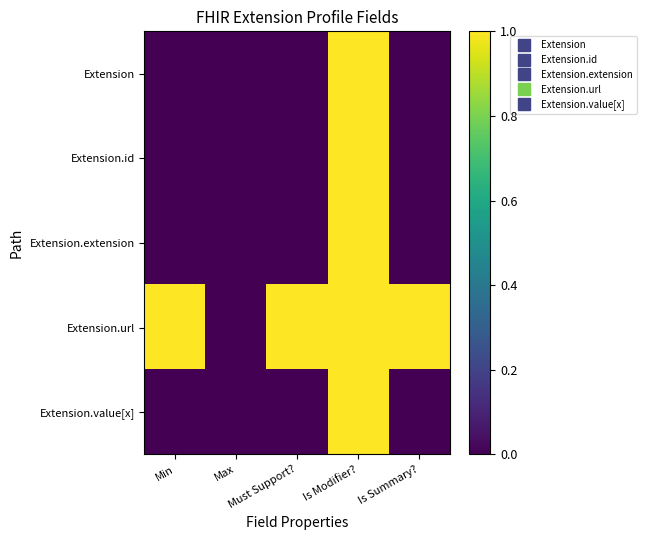

Reading left to right, what are all the values shown in this chart?

Extension: Min=0	Max=0	Must Support?=0	Is Modifier?=1	Is Summary?=0
Extension.id: Min=0	Max=0	Must Support?=0	Is Modifier?=1	Is Summary?=0
Extension.extension: Min=0	Max=0	Must Support?=0	Is Modifier?=1	Is Summary?=0
Extension.url: Min=1	Max=0	Must Support?=1	Is Modifier?=1	Is Summary?=1
Extension.value[x]: Min=0	Max=0	Must Support?=0	Is Modifier?=1	Is Summary?=0